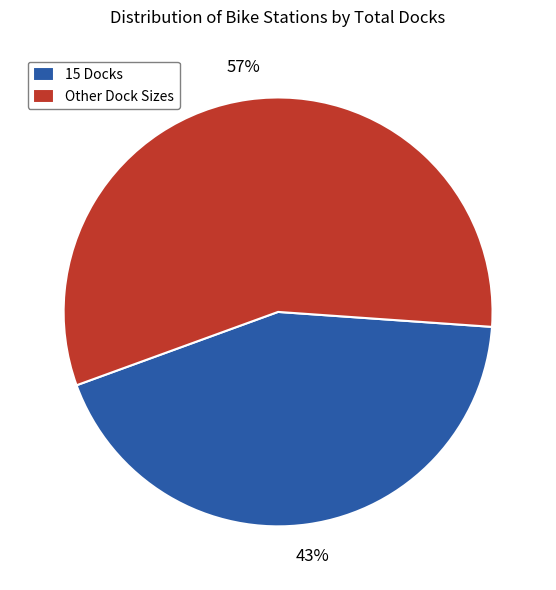

Is it true that Other Dock Sizes is 67% of the pie?

False